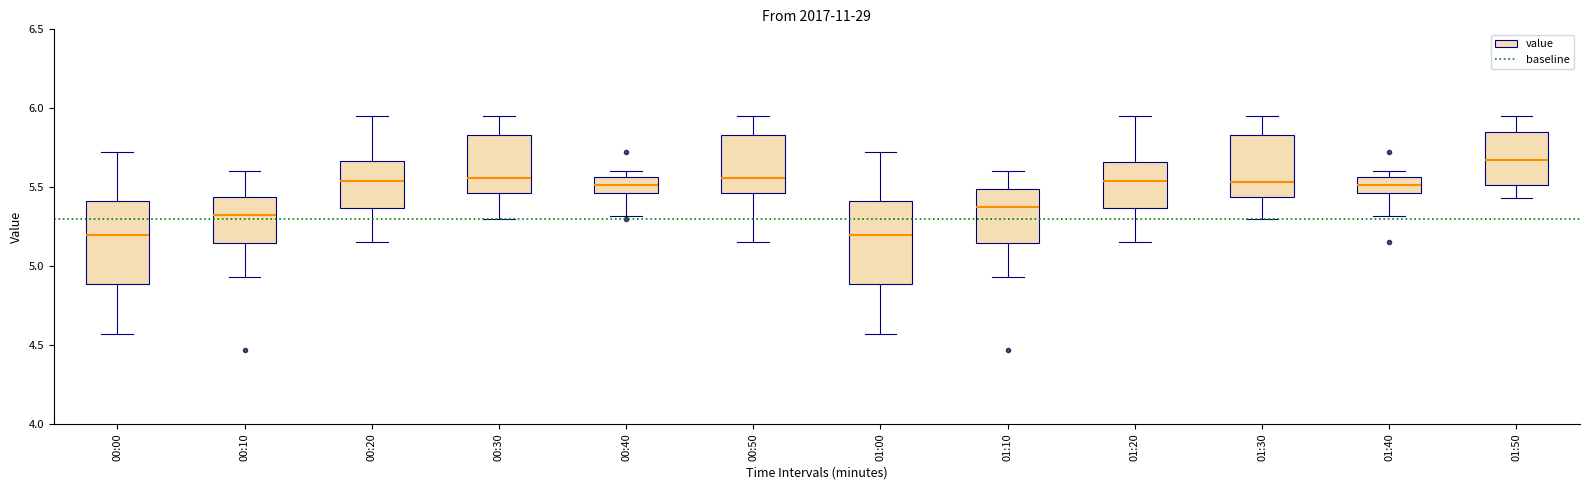

Reading left to right, read every box against the y-axis: the position of its median line, the range the box covers, and the ends of its whiskers. The values are not printed on the chart, so give them approximately, as read against the axis.

00:00: median 5.20, box 4.90 to 5.40, whiskers 4.55 to 5.70
00:10: median 5.35, box 5.15 to 5.45, whiskers 4.95 to 5.60
00:20: median 5.55, box 5.35 to 5.65, whiskers 5.15 to 5.95
00:30: median 5.55, box 5.45 to 5.85, whiskers 5.30 to 5.95
00:40: median 5.50, box 5.45 to 5.55, whiskers 5.30 to 5.60
00:50: median 5.55, box 5.45 to 5.85, whiskers 5.15 to 5.95
01:00: median 5.20, box 4.90 to 5.40, whiskers 4.55 to 5.70
01:10: median 5.40, box 5.15 to 5.50, whiskers 4.95 to 5.60
01:20: median 5.55, box 5.35 to 5.65, whiskers 5.15 to 5.95
01:30: median 5.55, box 5.45 to 5.85, whiskers 5.30 to 5.95
01:40: median 5.50, box 5.45 to 5.55, whiskers 5.30 to 5.60
01:50: median 5.70, box 5.50 to 5.85, whiskers 5.45 to 5.95